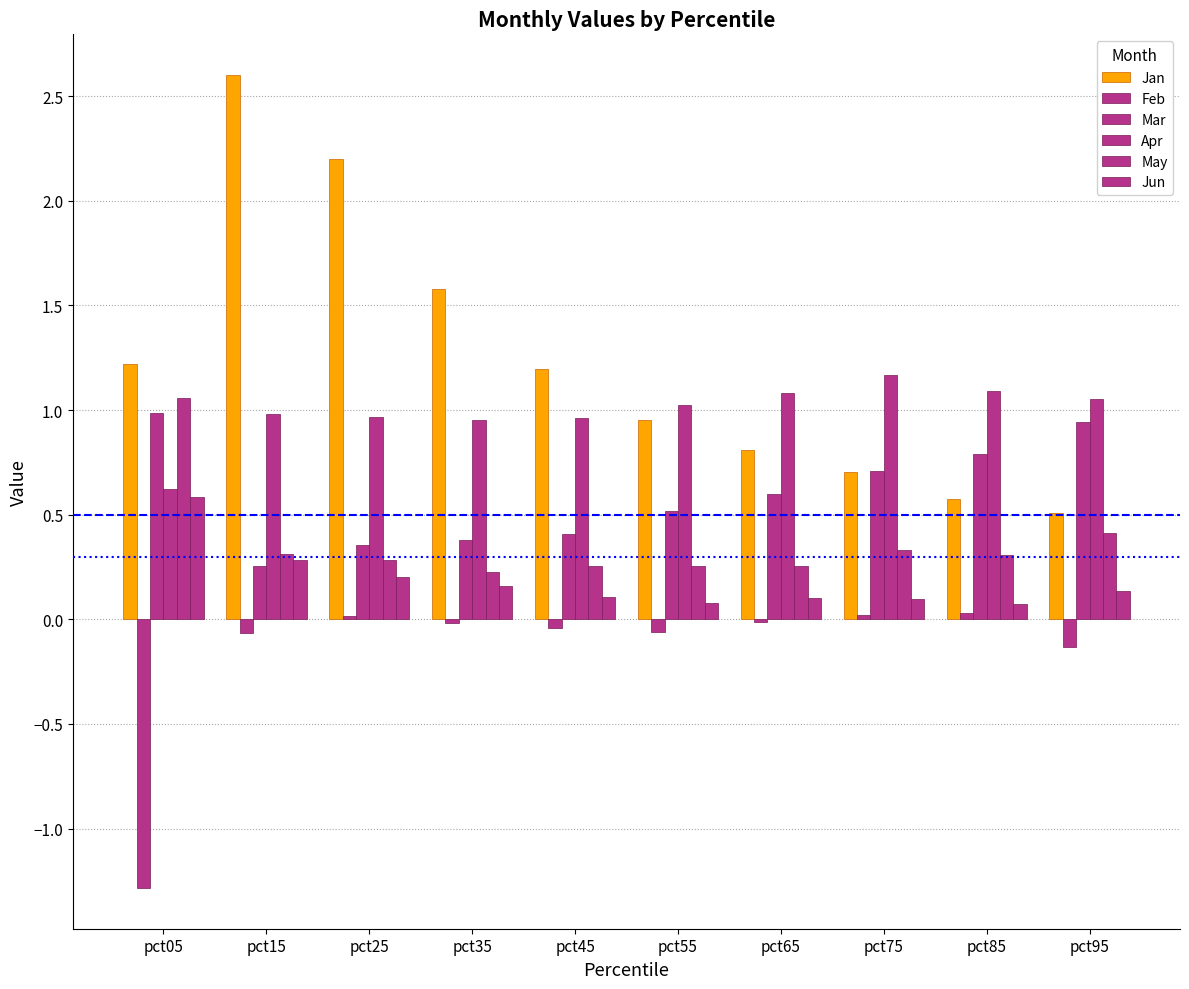

What is the value of the Jan bar at the 3rd from the left?

2.2